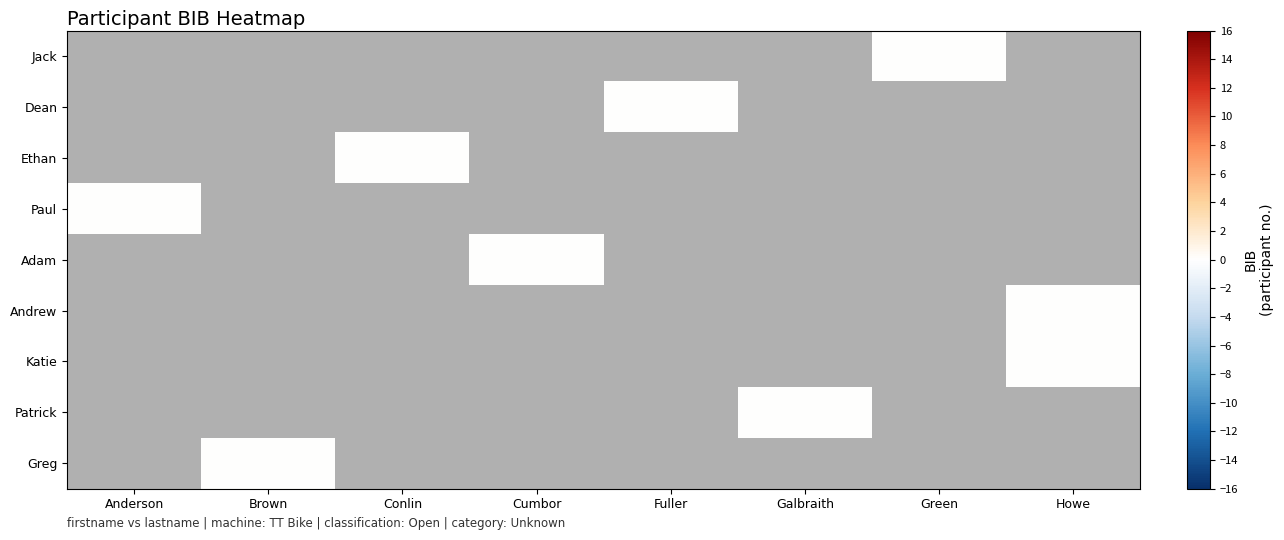

Rank the series by their average value, from highest to lowest.

Jack, Dean, Ethan, Paul, Adam, Andrew, Katie, Patrick, Greg